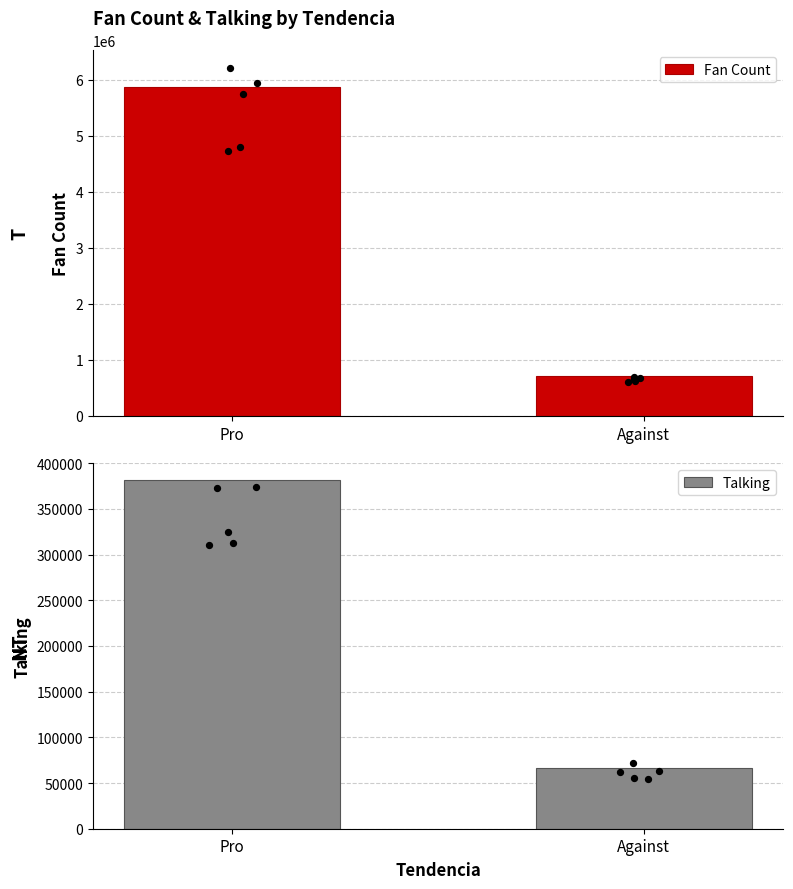

Which series contains the highest Y value?

Fan Count